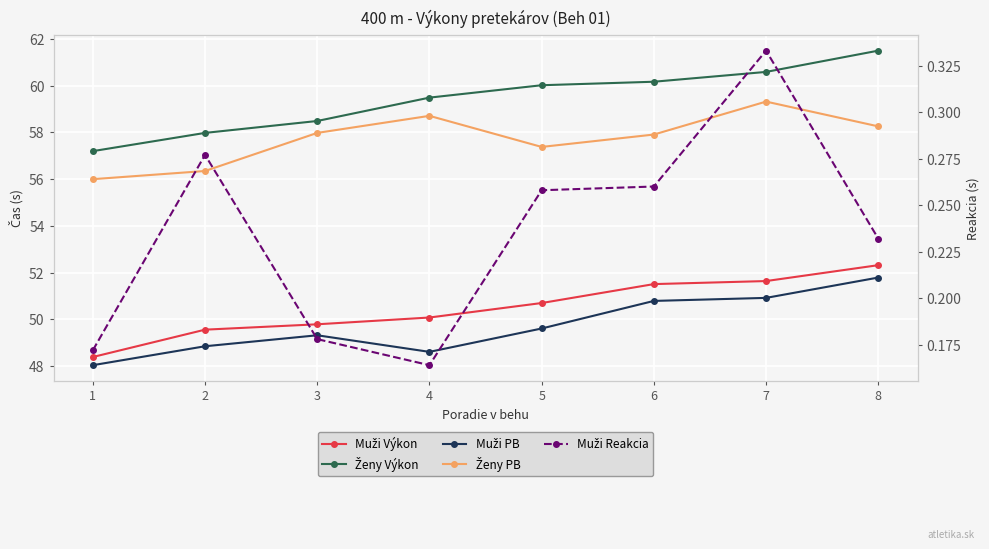

Reading left to right, list all the values displayed in this chart.

Muži Výkon: 48.4	49.6	49.8	50.1	50.7	51.5	51.6	52.3
Ženy Výkon: 57.2	58.0	58.5	59.5	60.0	60.2	60.6	61.5
Muži PB: 48.0	48.9	49.3	48.6	49.6	50.8	50.9	51.8
Ženy PB: 56.0	56.4	58.0	58.7	57.4	57.9	59.3	58.3
Muži Reakcia: 0.2	0.3	0.2	0.2	0.3	0.3	0.3	0.2